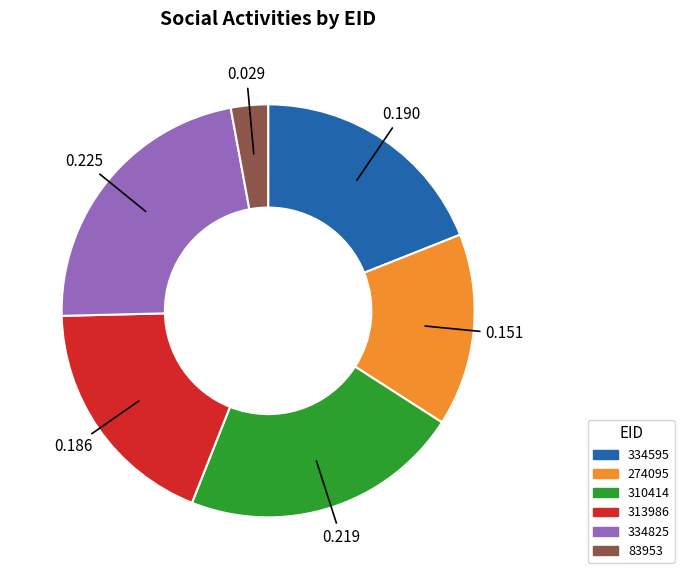

How many segments does this pie chart have?

6